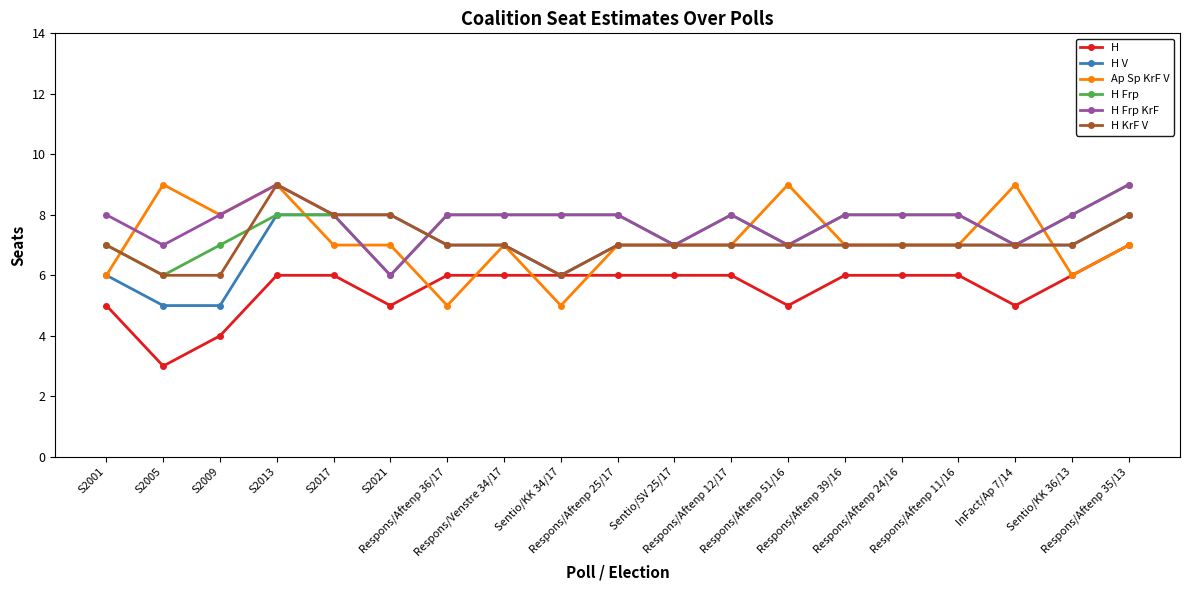

Reading right to left, transcribe all the data shown in this chart.

H: 7	6	5	6	6	6	5	6	6	6	6	6	6	5	6	6	4	3	5
H V: 8	7	7	7	7	7	7	7	7	7	6	7	7	8	8	8	5	5	6
Ap Sp KrF V: 7	6	9	7	7	7	9	7	7	7	5	7	5	7	7	9	8	9	6
H Frp: 9	8	7	8	8	8	7	8	7	8	8	8	8	6	8	8	7	6	7
H Frp KrF: 9	8	7	8	8	8	7	8	7	8	8	8	8	6	8	9	8	7	8
H KrF V: 8	7	7	7	7	7	7	7	7	7	6	7	7	8	8	9	6	6	7